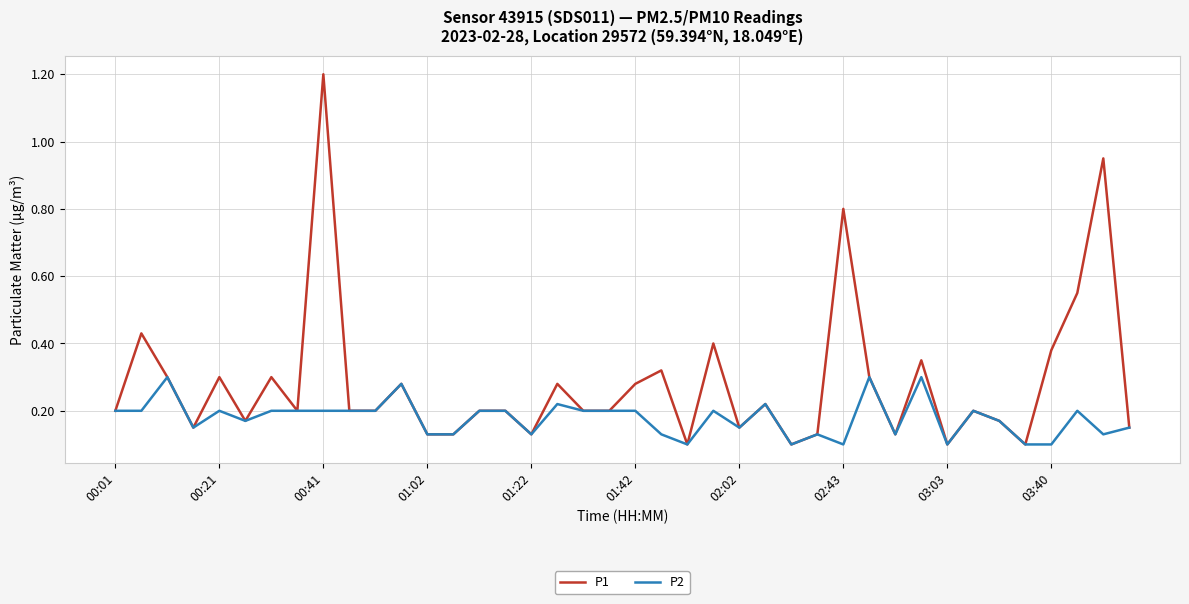

What is the highest value of the P1 series?

1.2